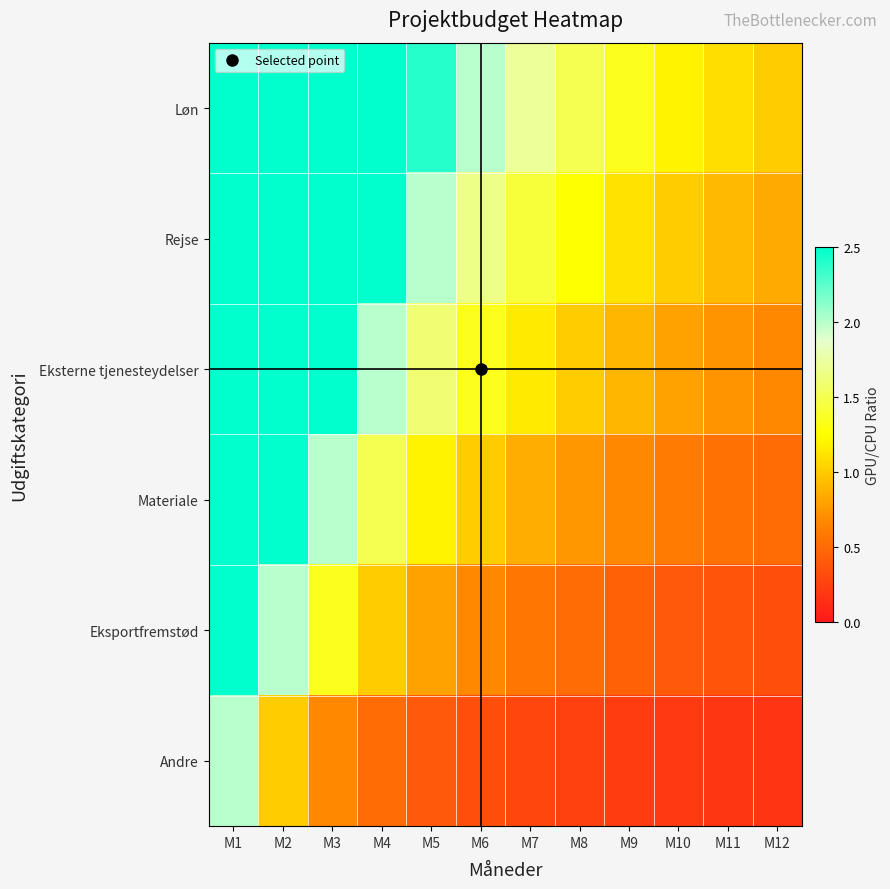

Rank the series at M12 from lowest to highest value.

Andre, Eksportfremstød, Materiale, Eksterne tjenesteydelser, Rejse, Løn